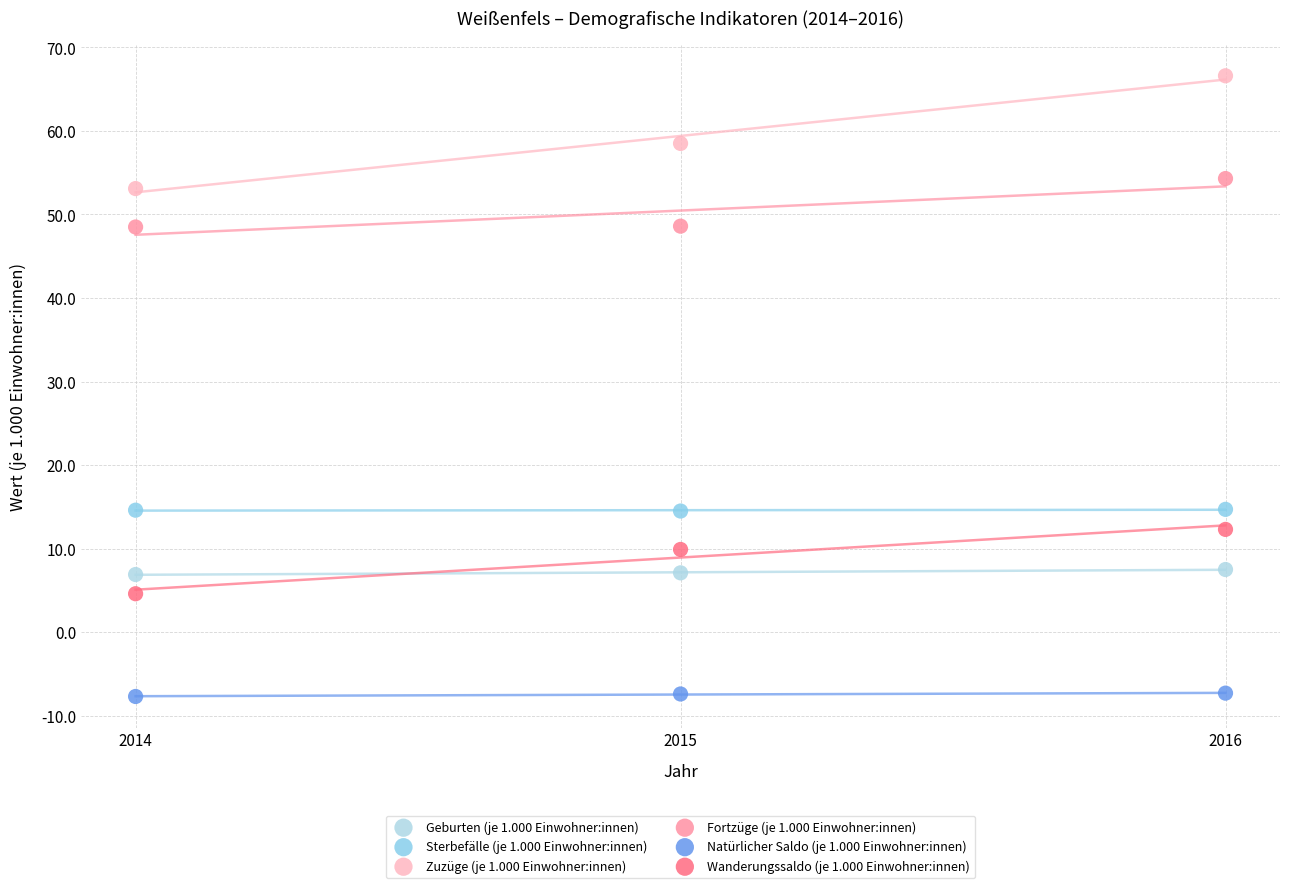

Which series reaches the maximum Y coordinate?

Zuzüge (je 1.000 Einwohner:innen)